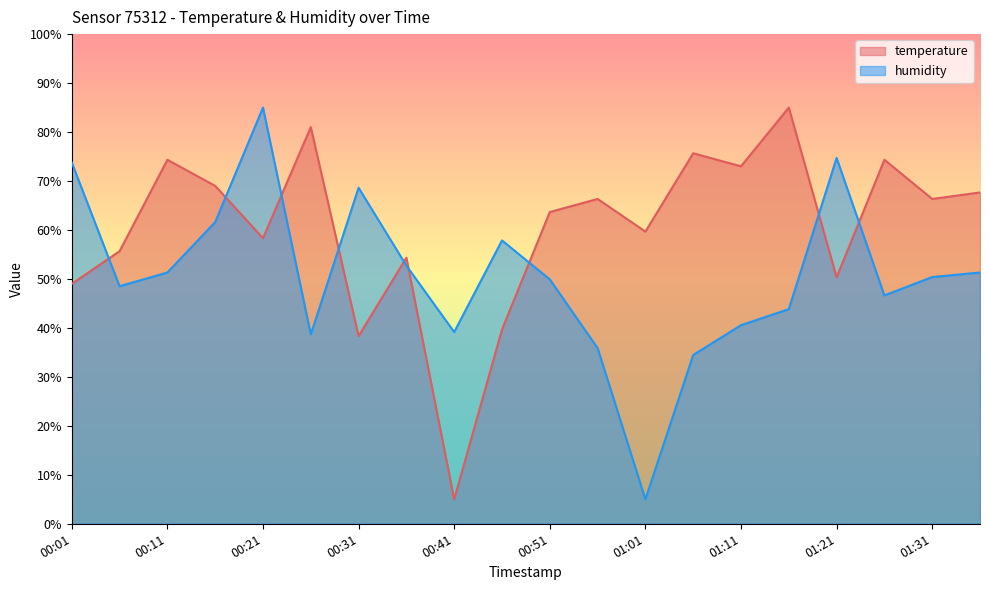

What is the difference between the maximum and minimum values in the humidity series?

80.0